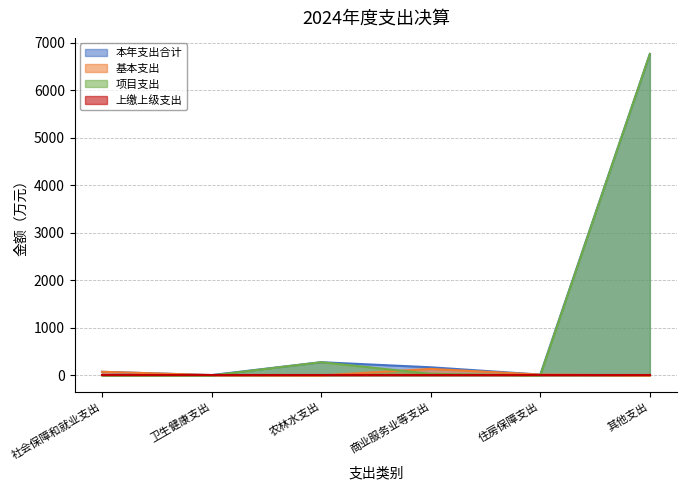

At which category is the sum across all series the highest?

其他支出